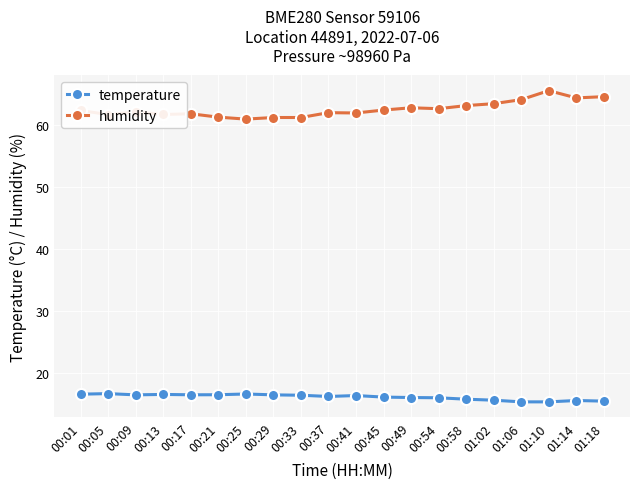

Rank the series by their average value, from highest to lowest.

humidity, temperature